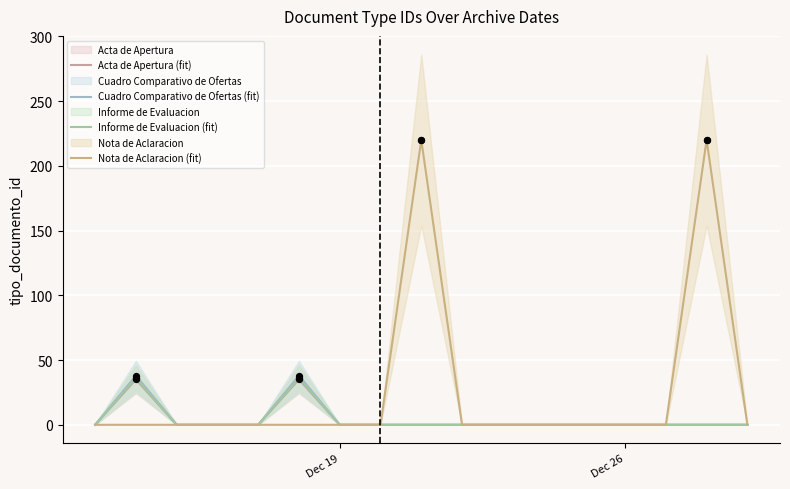

At how many categories does at least one series exceed 17?

4